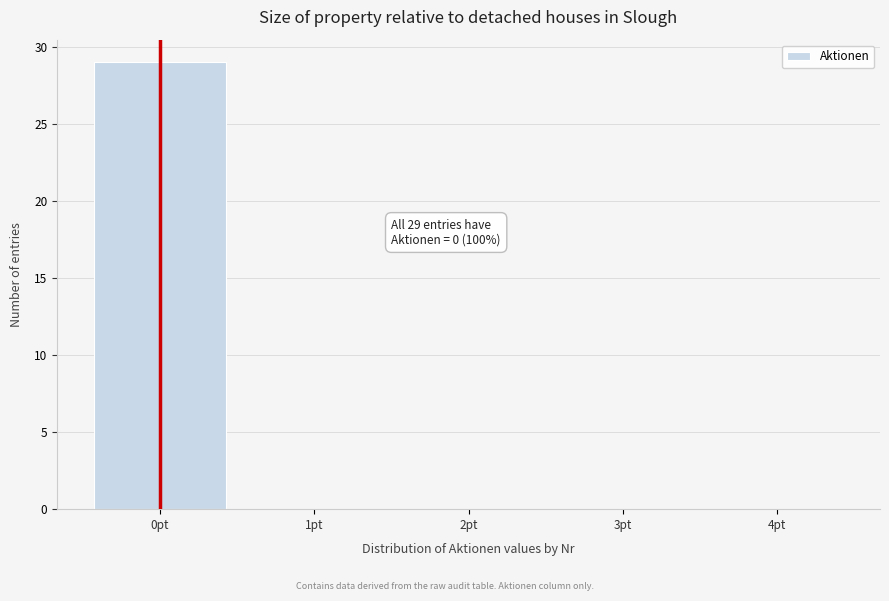

Reading left to right, what are all the values shown in this chart?

0pt=29	1pt=0	2pt=0	3pt=0	4pt=0